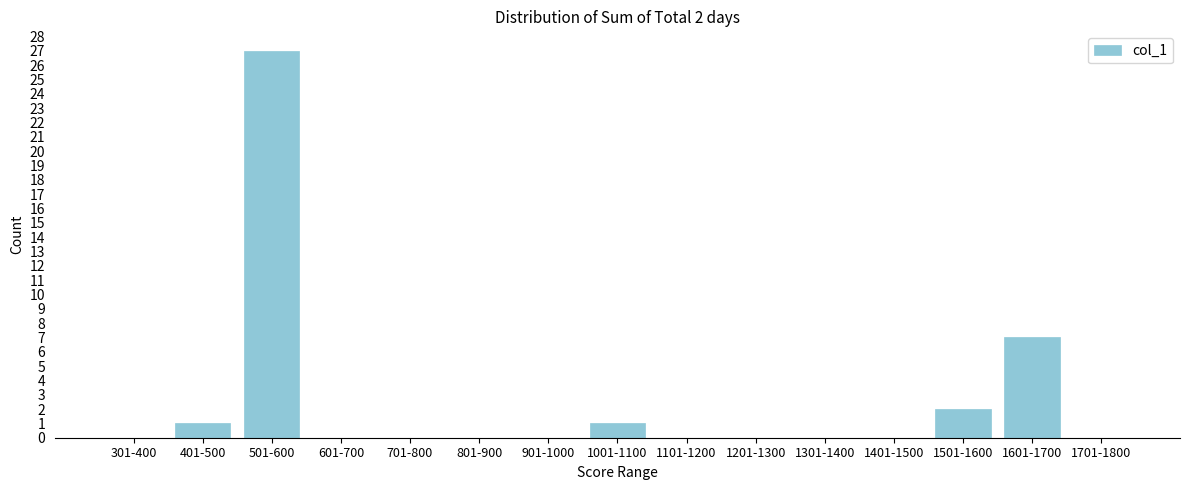

Reading right to left, extract all data points from this chart.

1701-1800=0	1601-1700=7	1501-1600=2	1401-1500=0	1301-1400=0	1201-1300=0	1101-1200=0	1001-1100=1	901-1000=0	801-900=0	701-800=0	601-700=0	501-600=27	401-500=1	301-400=0